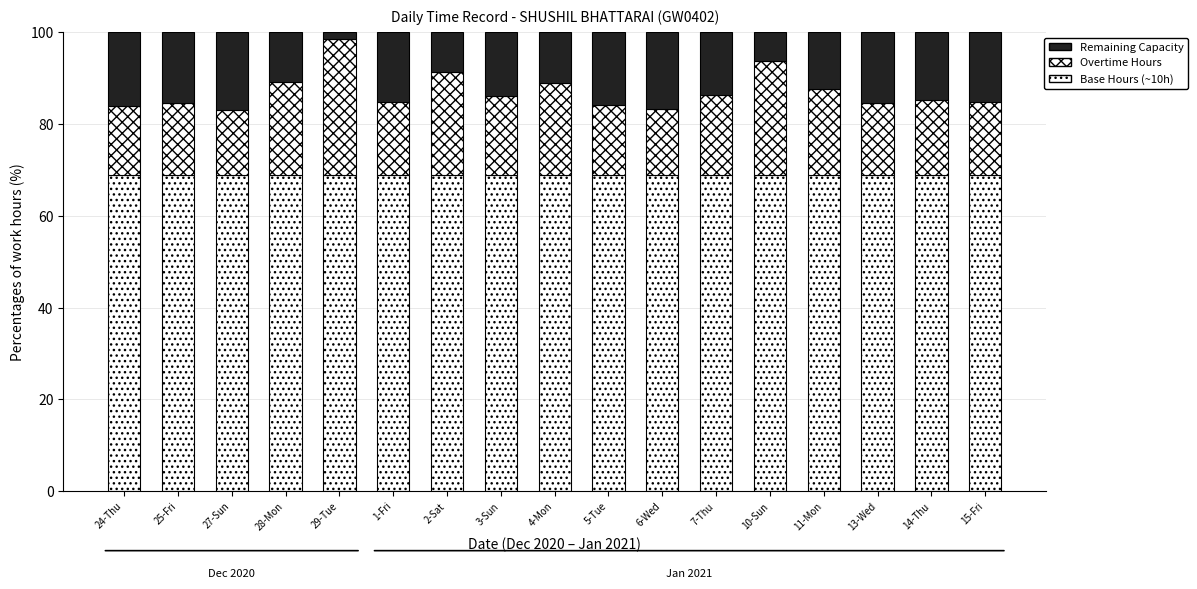

Which series has the largest total across all categories?

Base Hours (~10h)